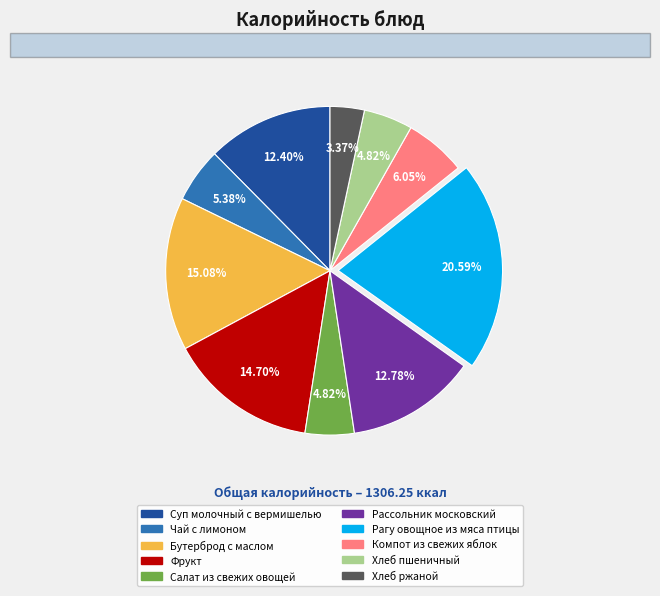

Do Бутерброд с маслом and Чай с лимоном together represent more than half of the pie?

No